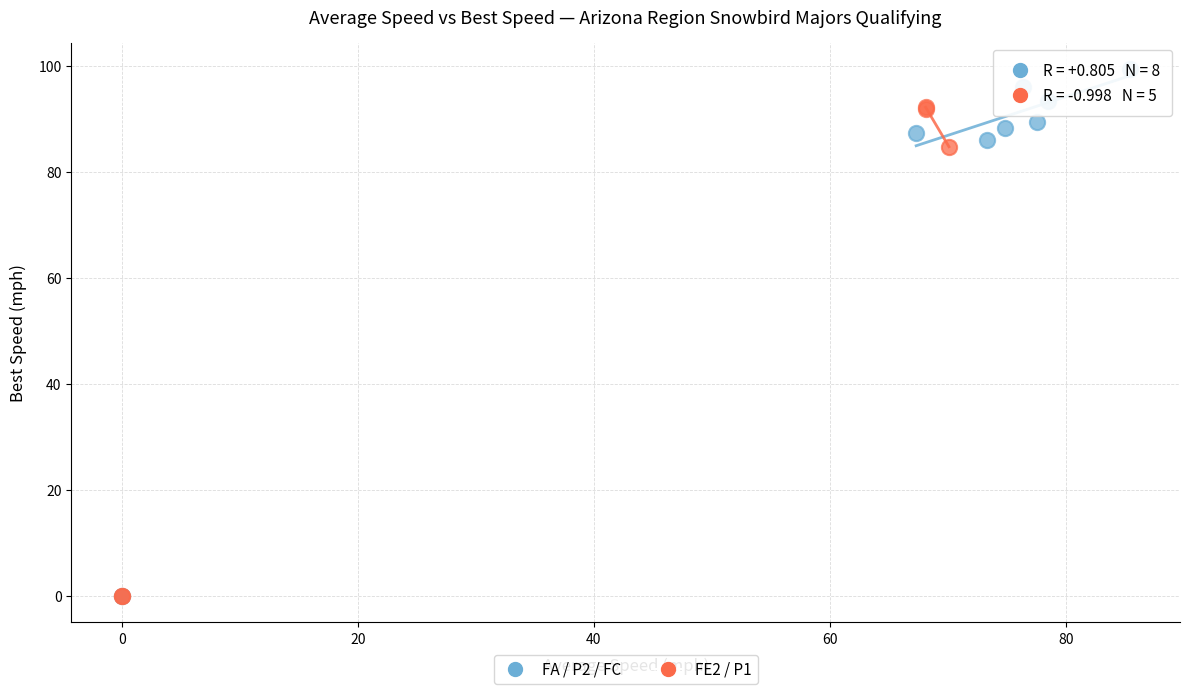

Which series contains the highest Y value?

FA / P2 / FC